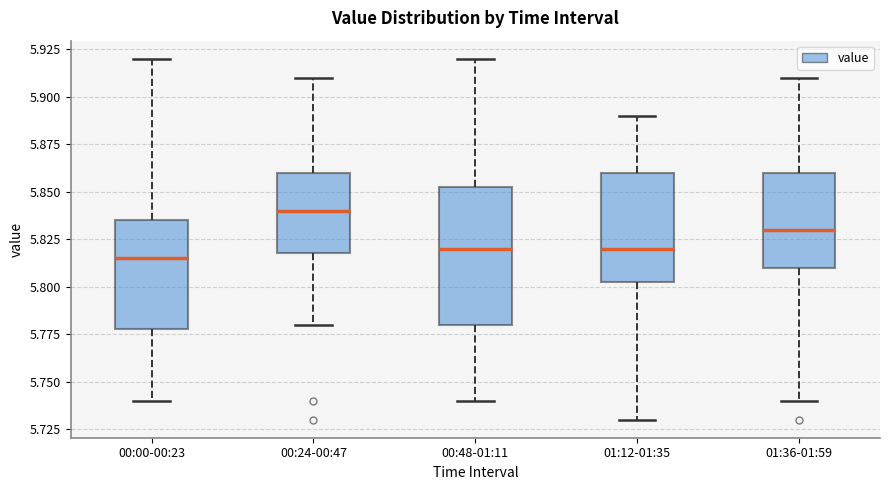

Which box's median line is the lowest?

00:00-00:23